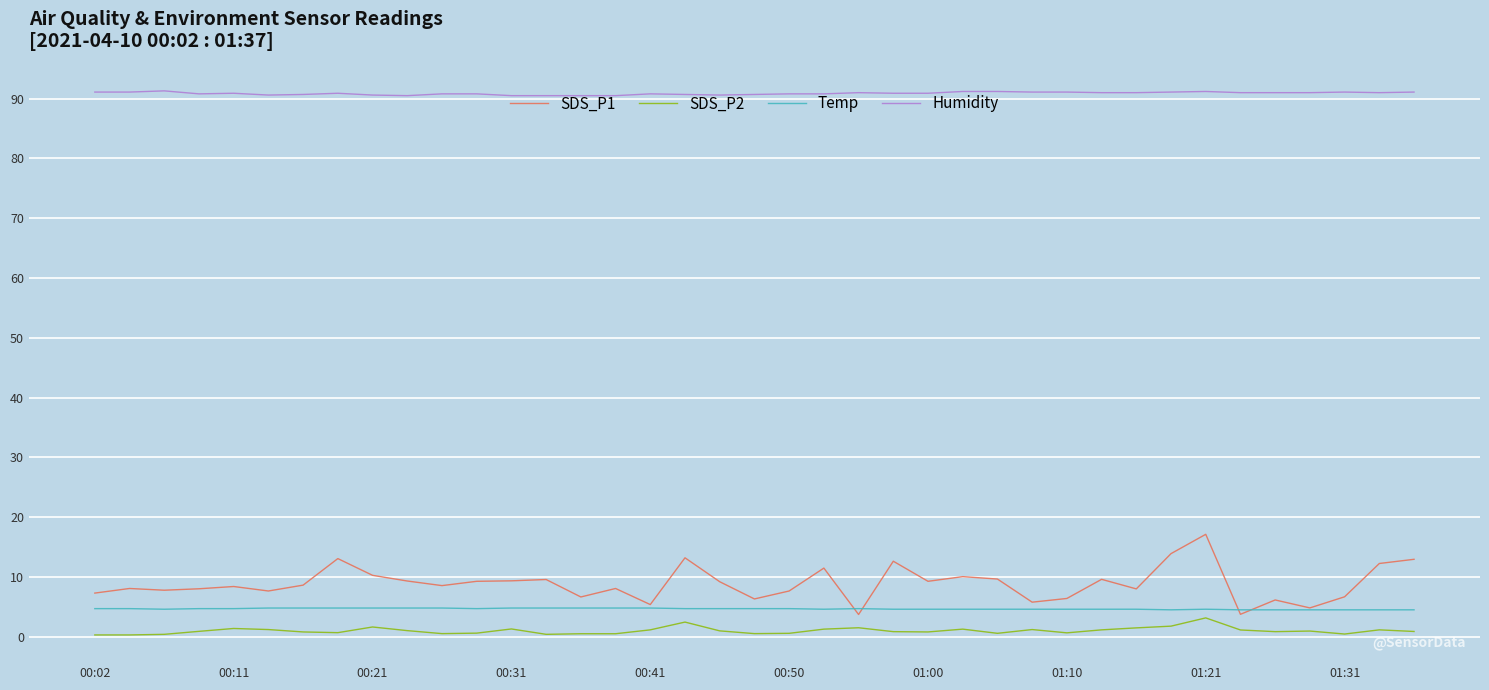

Which series has the widest spread of values?

SDS_P1